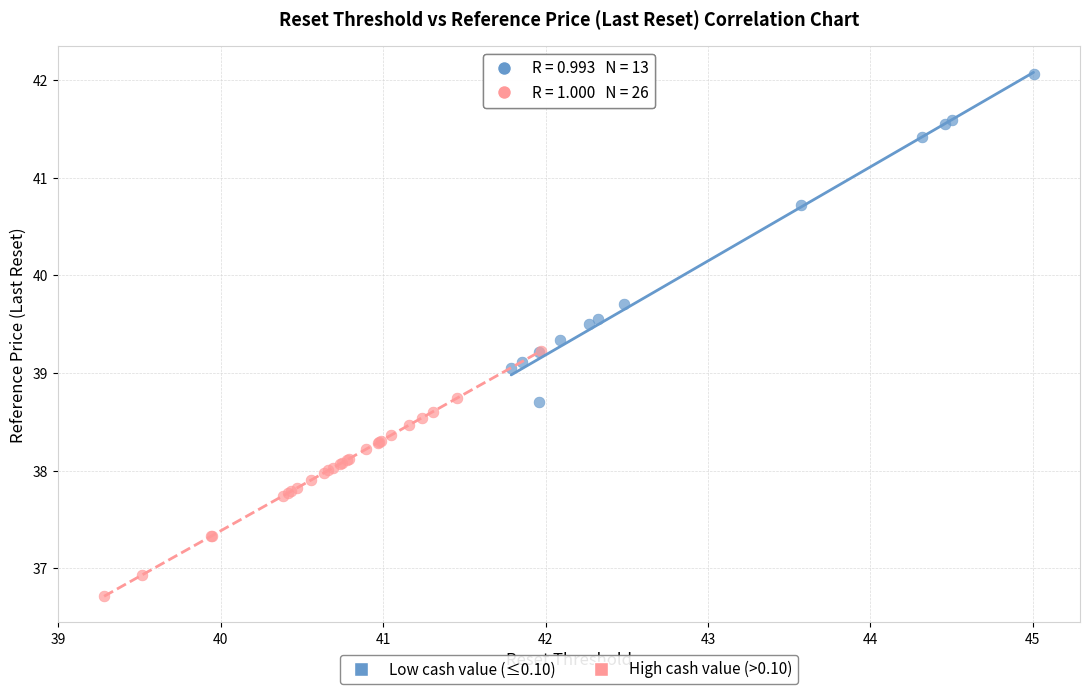

Which series has the largest Y range (max minus min)?

Low cash value (≤0.10)